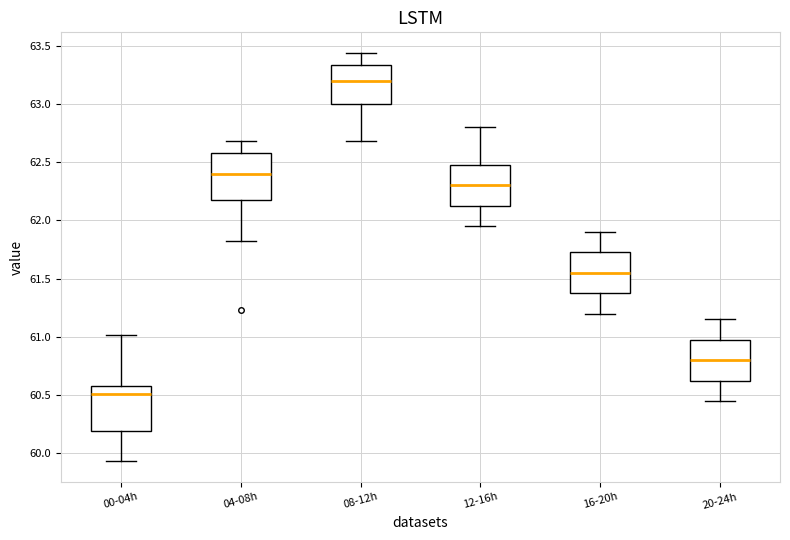

Which box has the lowest median line?

00-04h